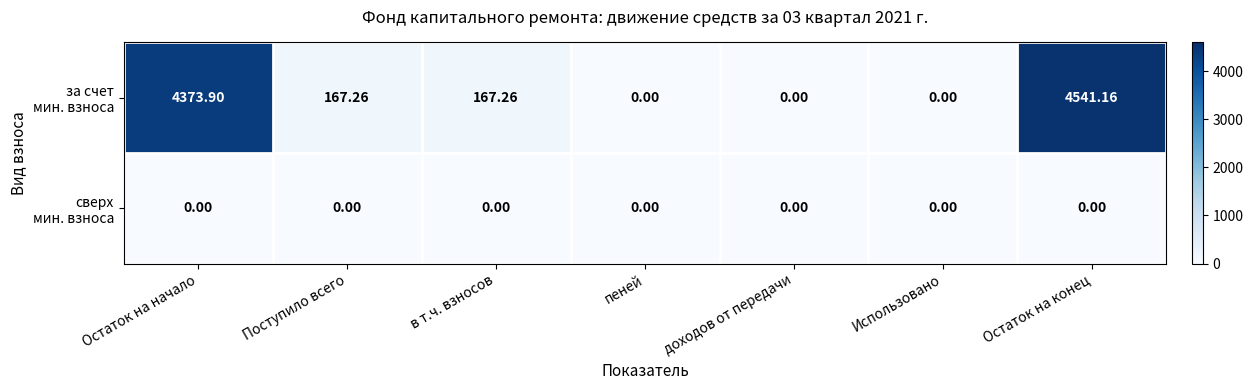

Which label corresponds to the largest value in the chart?

Остаток на конец